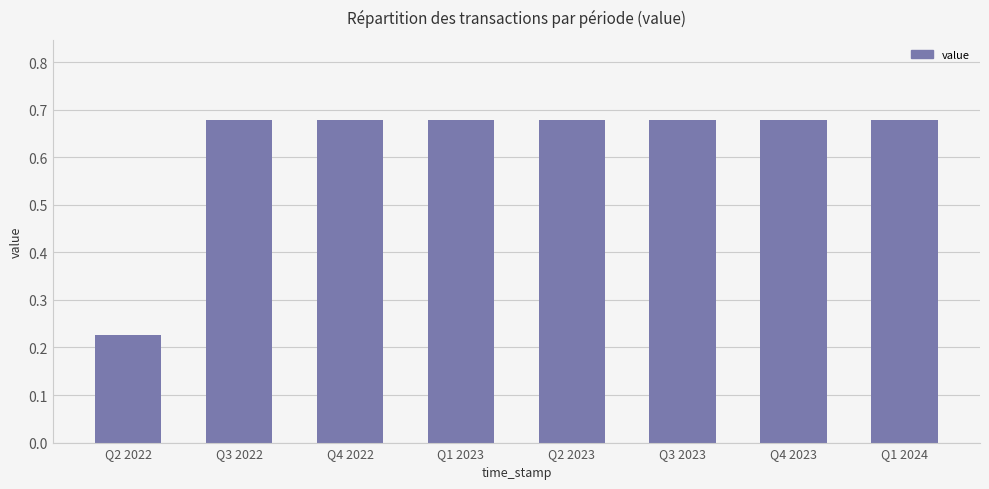

Which has a higher value, Q2 2022 or Q1 2023?

Q1 2023